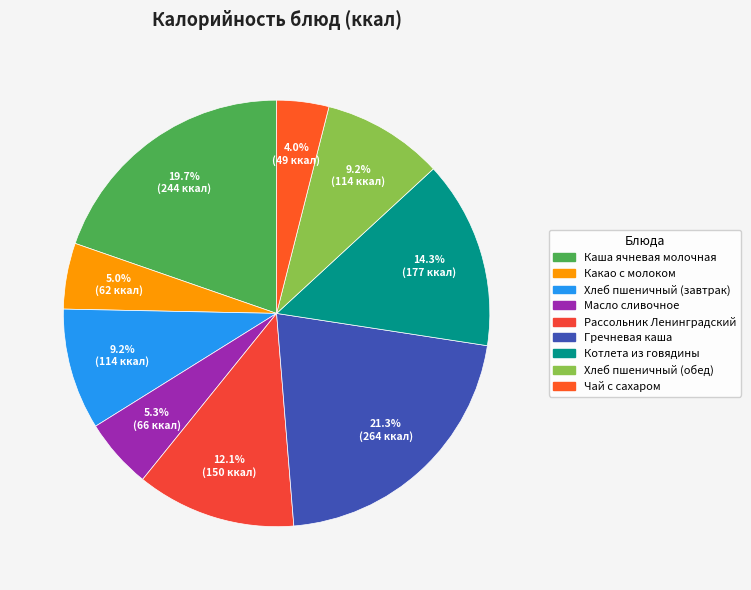

What is the smallest slice in the pie chart?

Чай с сахаром